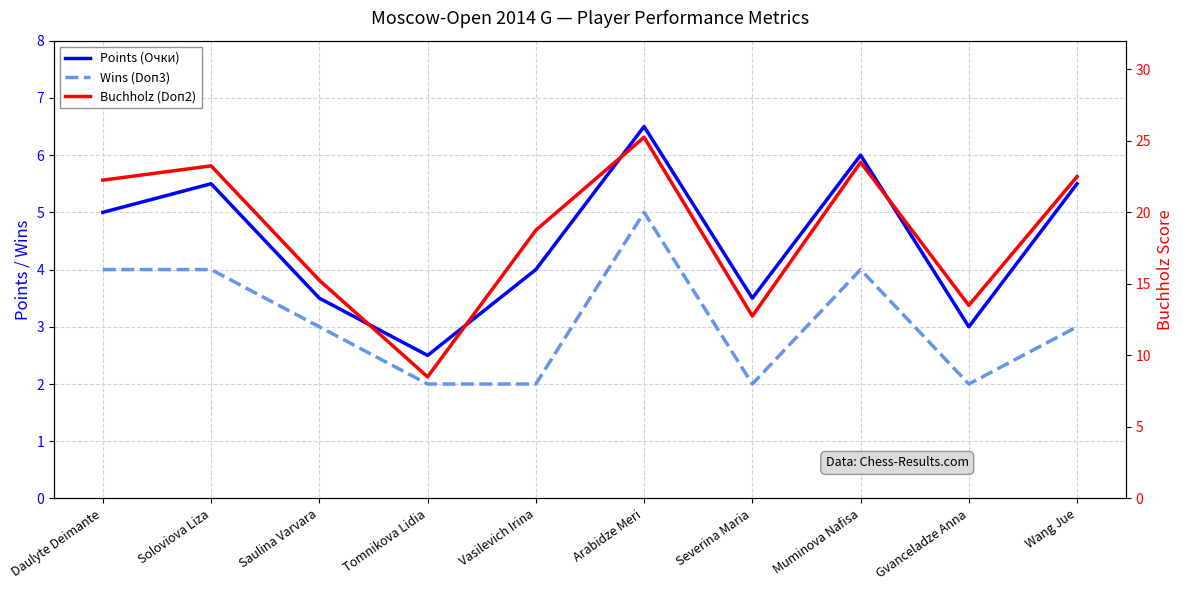

Reading left to right, extract all data points from this chart.

Points (Очки): Daulyte Deimante=5.0	Soloviova Liza=5.5	Saulina Varvara=3.5	Tomnikova Lidia=2.5	Vasilevich Irina=4.0	Arabidze Meri=6.5	Severina Maria=3.5	Muminova Nafisa=6.0	Gvanceladze Anna=3.0	Wang Jue=5.5
Wins (Doп3): Daulyte Deimante=4.0	Soloviova Liza=4.0	Saulina Varvara=3.0	Tomnikova Lidia=2.0	Vasilevich Irina=2.0	Arabidze Meri=5.0	Severina Maria=2.0	Muminova Nafisa=4.0	Gvanceladze Anna=2.0	Wang Jue=3.0
Buchholz (Doп2): Daulyte Deimante=22.2	Soloviova Liza=23.2	Saulina Varvara=15.2	Tomnikova Lidia=8.5	Vasilevich Irina=18.8	Arabidze Meri=25.2	Severina Maria=12.8	Muminova Nafisa=23.5	Gvanceladze Anna=13.5	Wang Jue=22.5